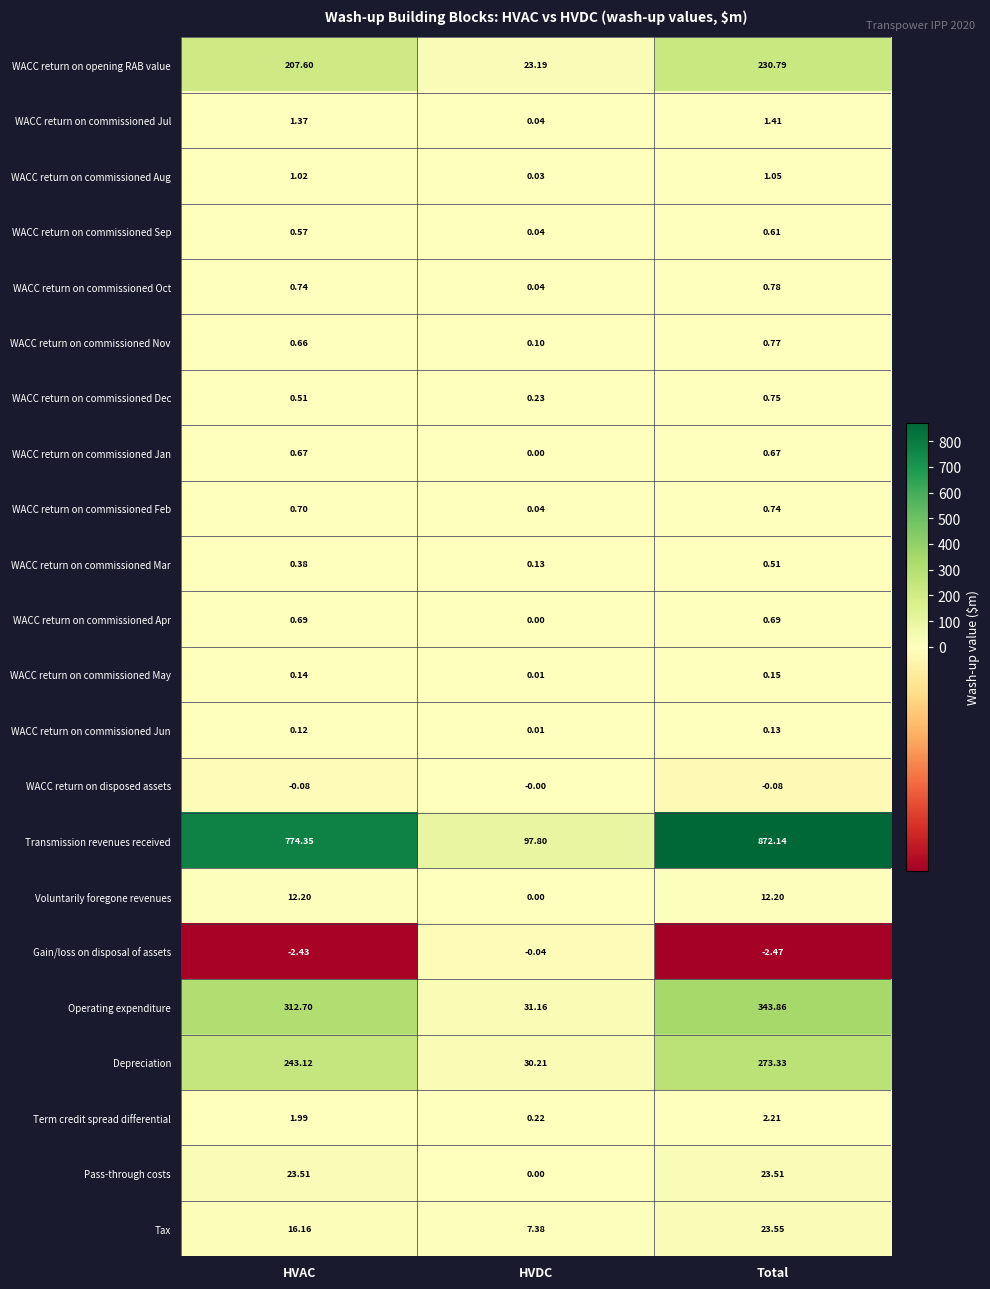

At Total, list the series in order from smallest to largest.

Gain/loss on disposal of assets, WACC return on disposed assets, WACC return on commissioned Jun, WACC return on commissioned May, WACC return on commissioned Mar, WACC return on commissioned Sep, WACC return on commissioned Jan, WACC return on commissioned Apr, WACC return on commissioned Feb, WACC return on commissioned Dec, WACC return on commissioned Nov, WACC return on commissioned Oct, WACC return on commissioned Aug, WACC return on commissioned Jul, Term credit spread differential, Voluntarily foregone revenues, Pass-through costs, Tax, WACC return on opening RAB value, Depreciation, Operating expenditure, Transmission revenues received